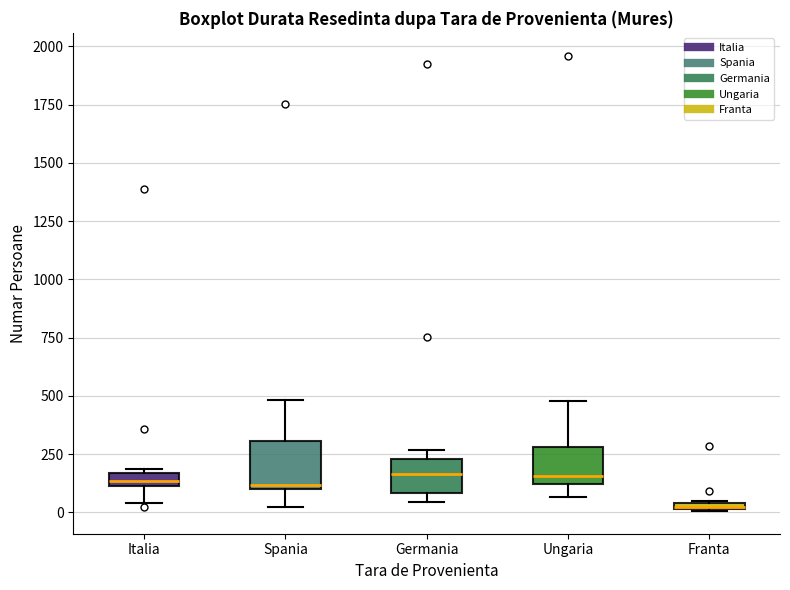

Where does the lower whisker of the box for Ungaria end on the y-axis? The values are not printed on the chart, so give them approximately, as read against the axis.

50